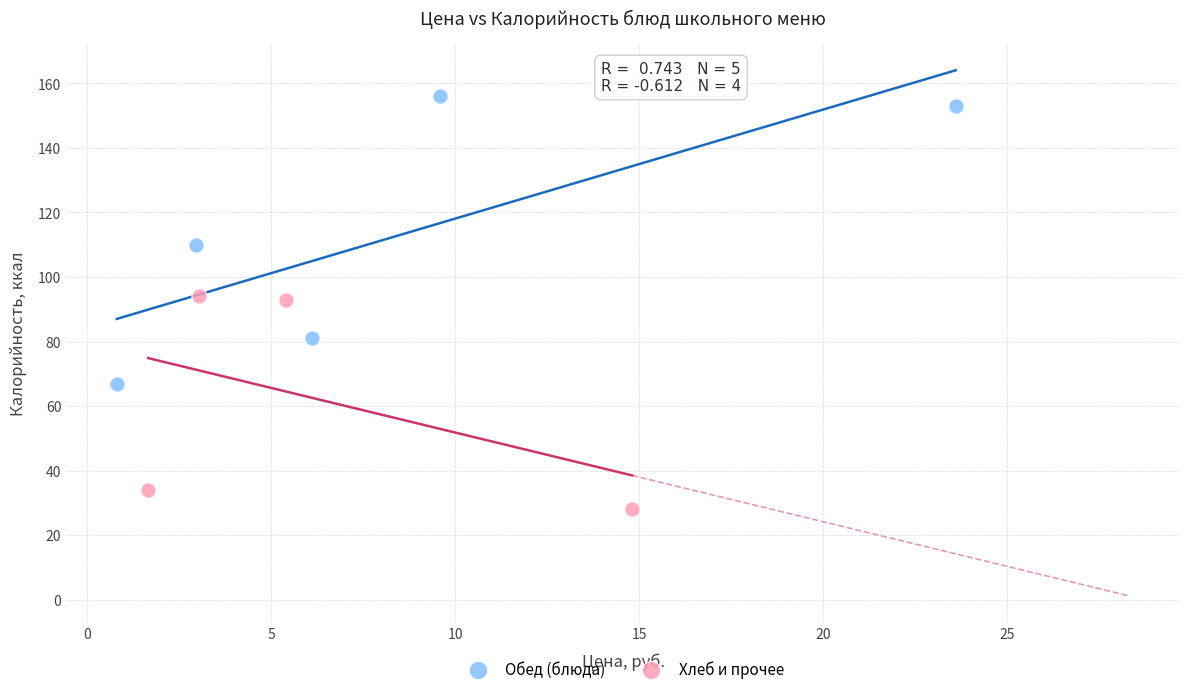

Which series contains the lowest Y value?

Хлеб и прочее